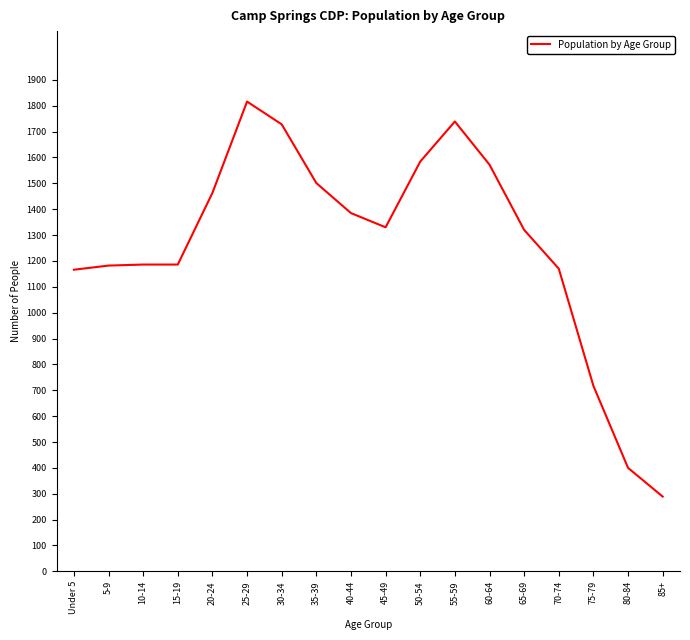

What is the maximum value shown in the chart?

1816